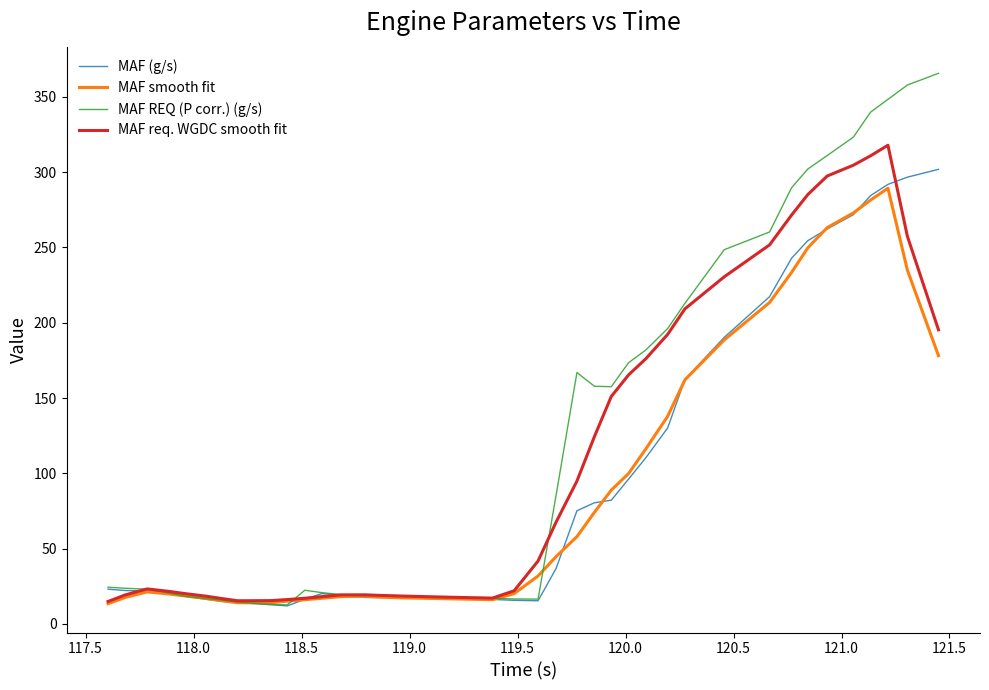

Which series has the widest spread of values?

MAF REQ (P corr.) (g/s)